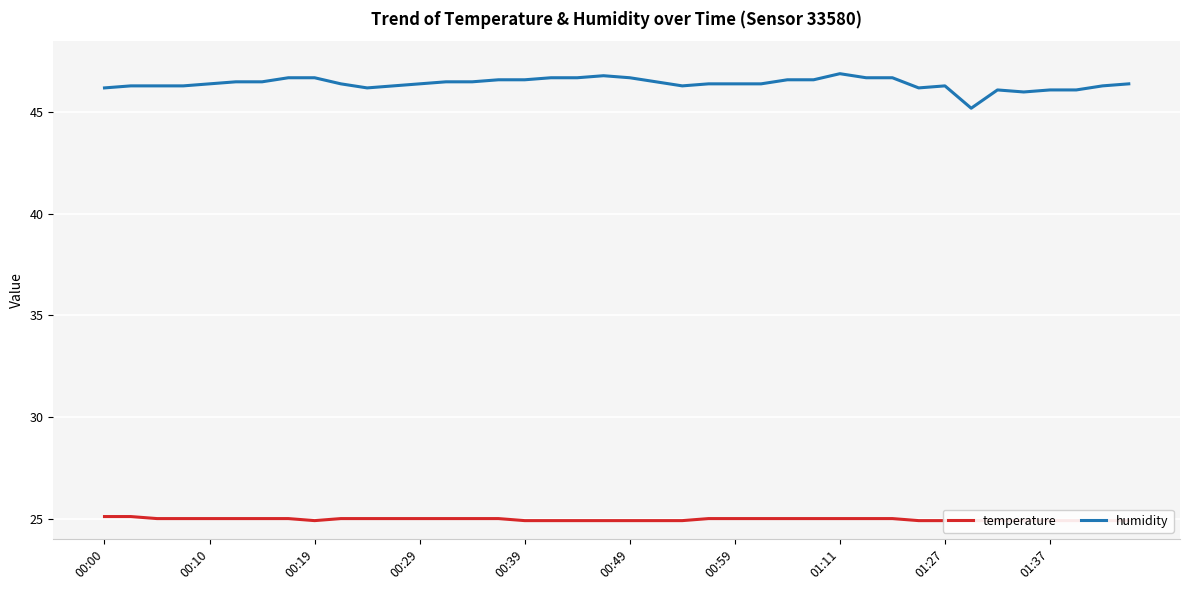

Which series has the widest spread of values?

humidity